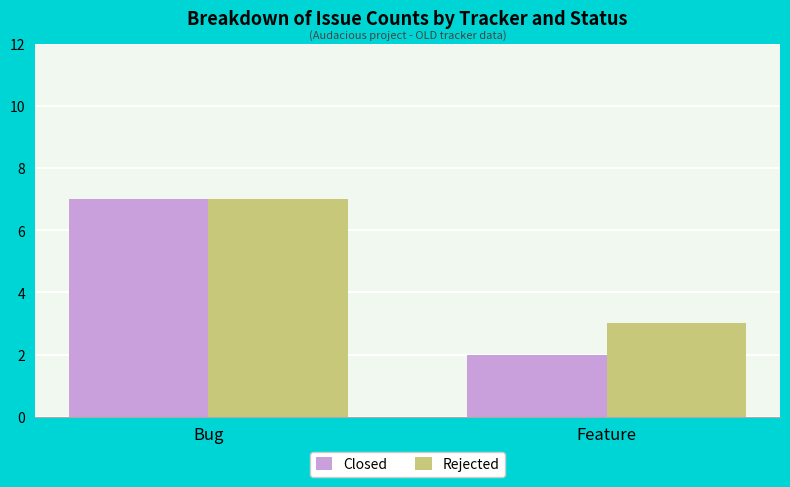

What is the sum of the Closed values at Feature and Bug?

9